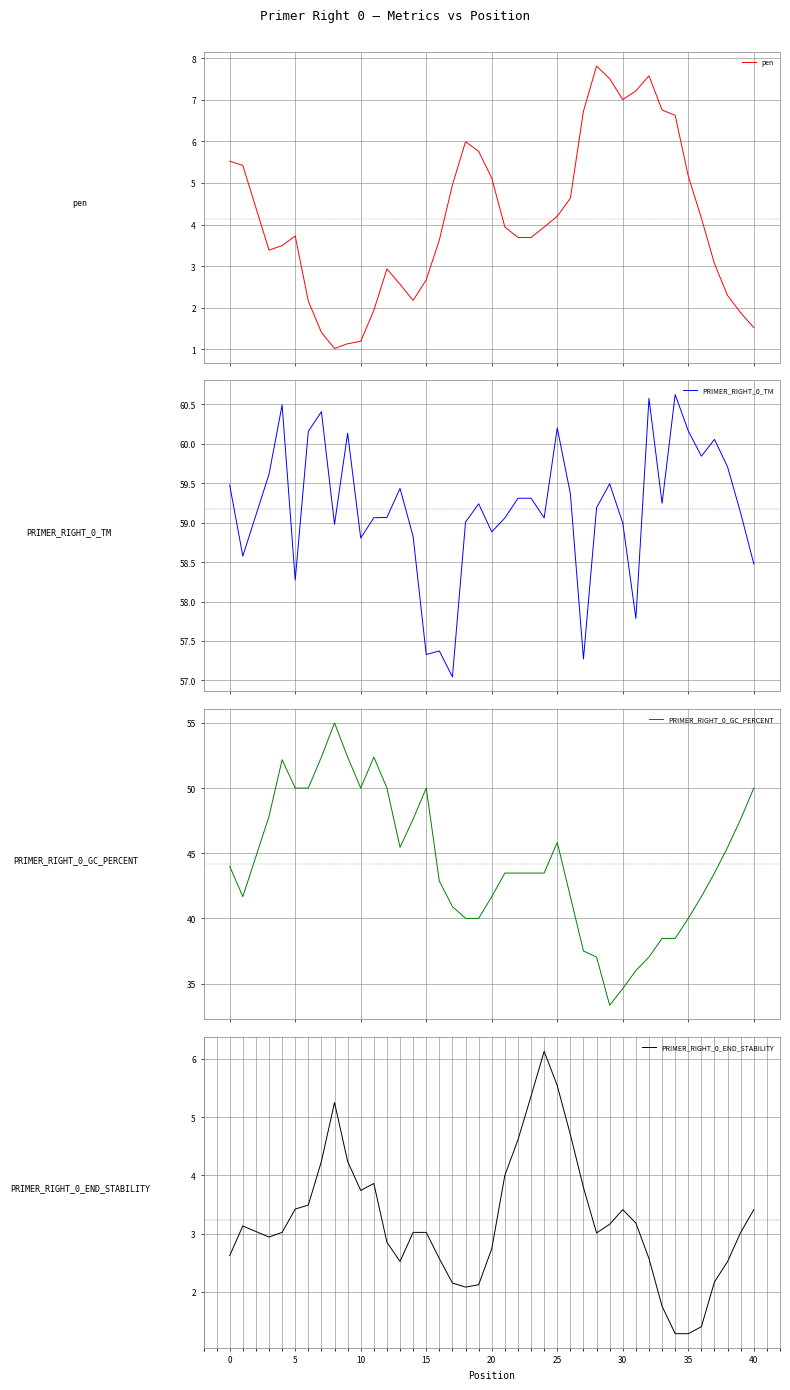

True or false: PRIMER_RIGHT_0_END_STABILITY has a value of 3.9 at 20.

False